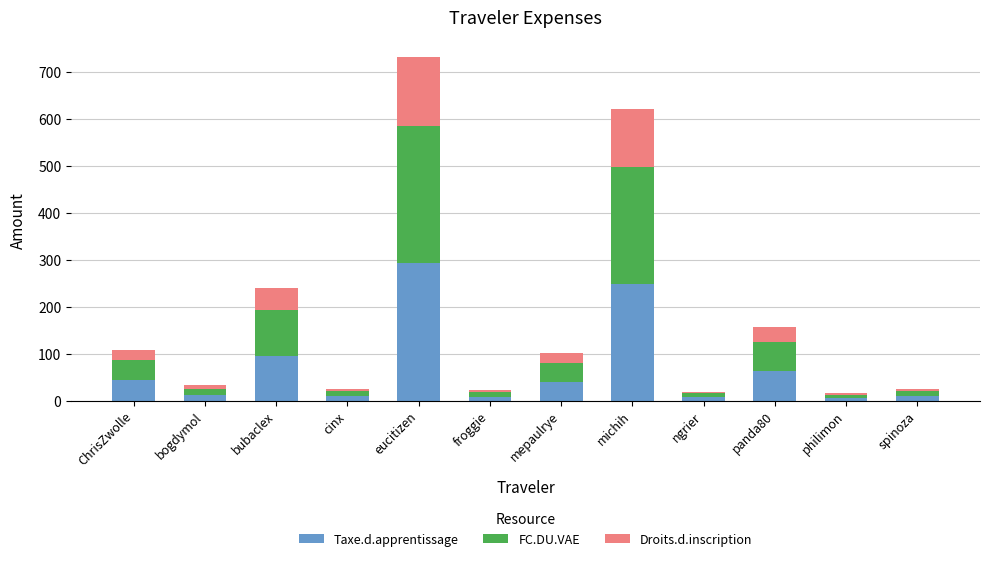

What is the highest value of the Taxe.d.apprentissage series?

292.4